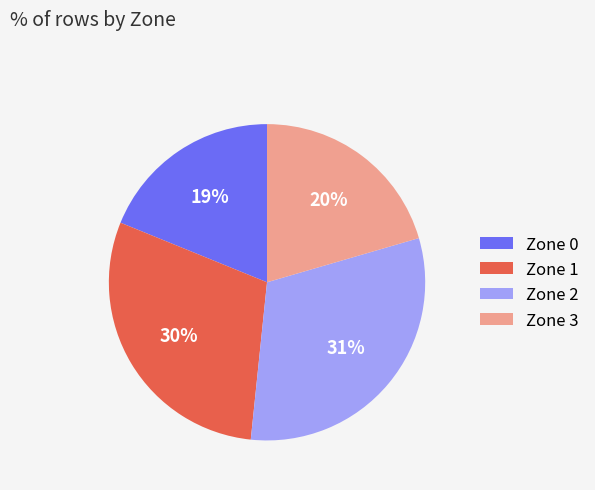

What is the ratio of the value at Zone 0 to the value at Zone 3?

0.9